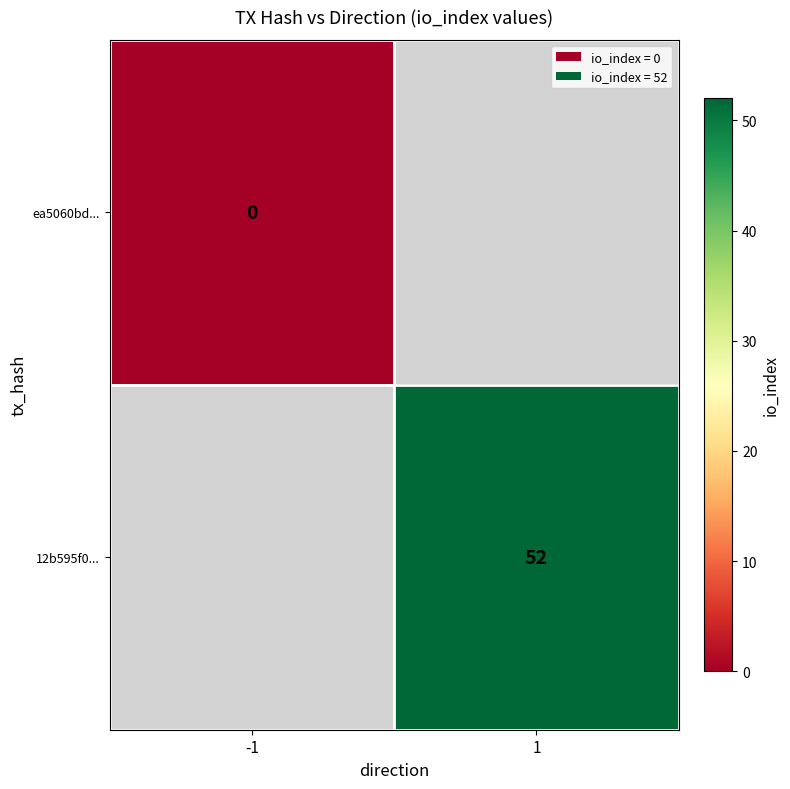

Is it true that 12b595f0... equals 70 at 1?

False